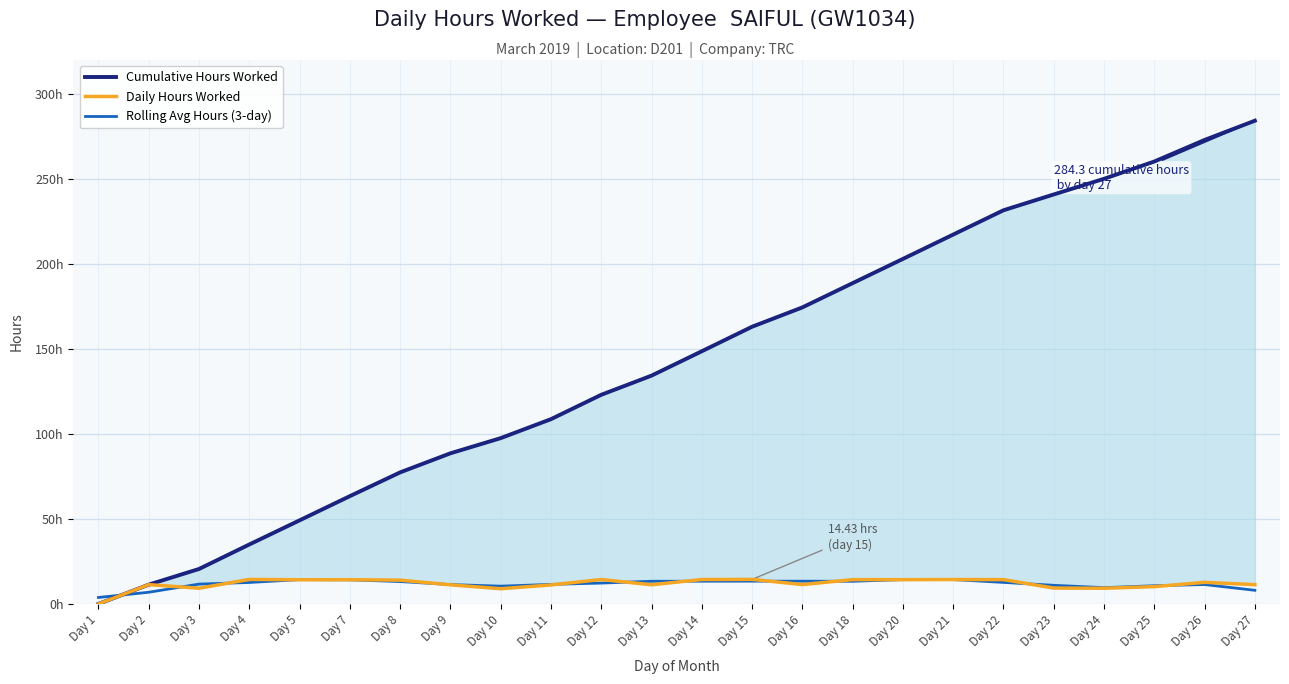

In Rolling Avg Hours (3-day), how many points are higher than both neighbors (excluding endpoints)?

4